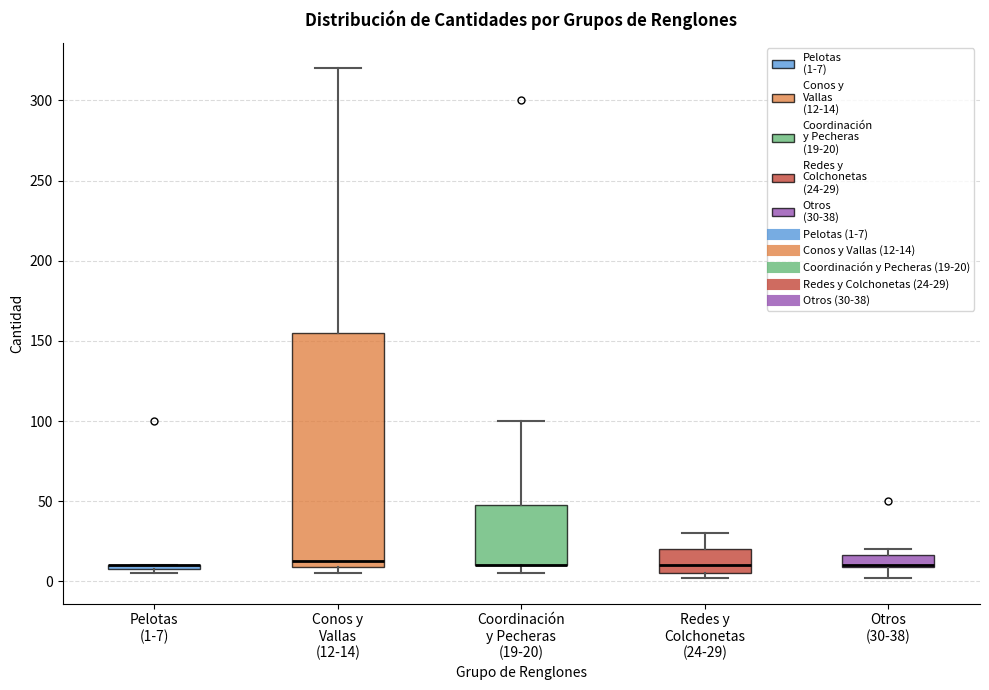

Which box is the tallest, from its lower edge to its upper edge?

Conos y Vallas (12-14)